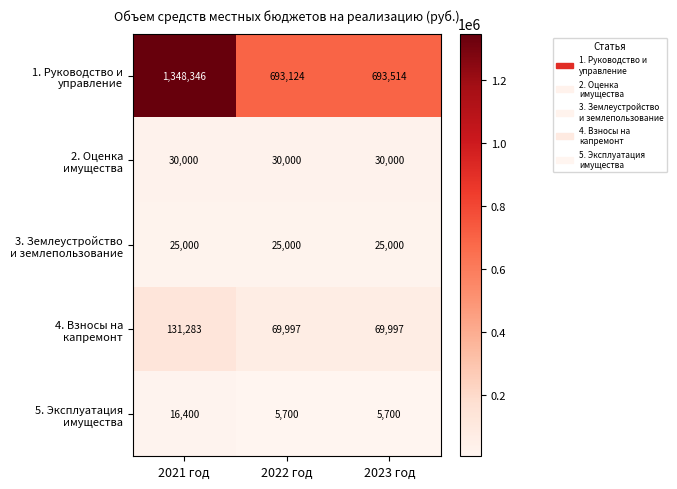

What is the spread (max minus min) of values at 2021 год?

1331946